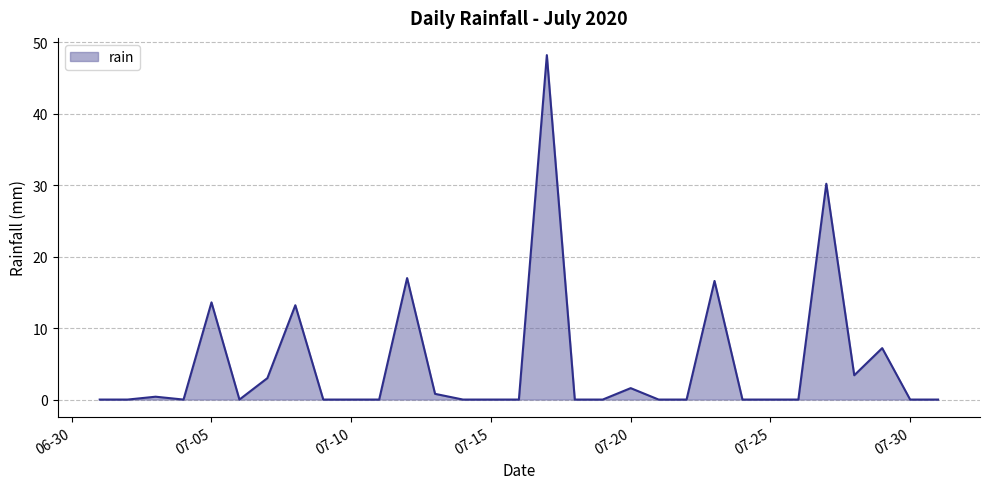

Does the chart display data point markers on the line(s)?

No